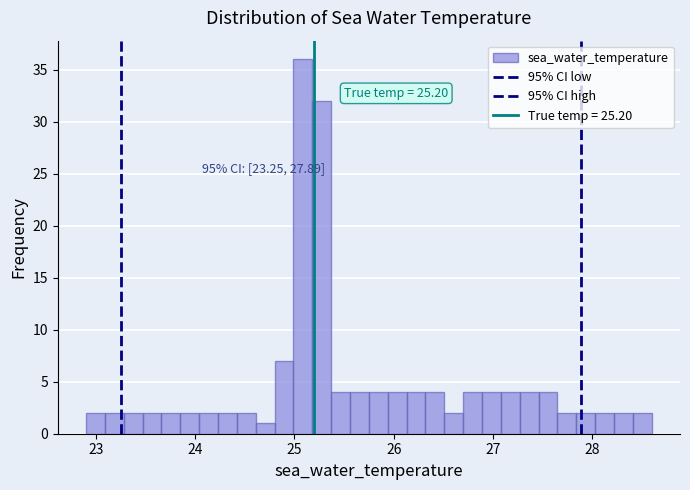

Read against the x-axis, roughly where is the centre of the tallest bar?

25.1